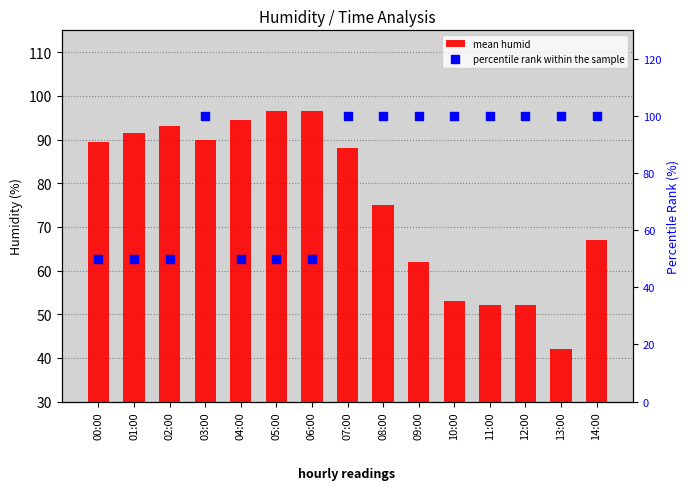

Which series contains the highest Y value?

percentile rank within the sample